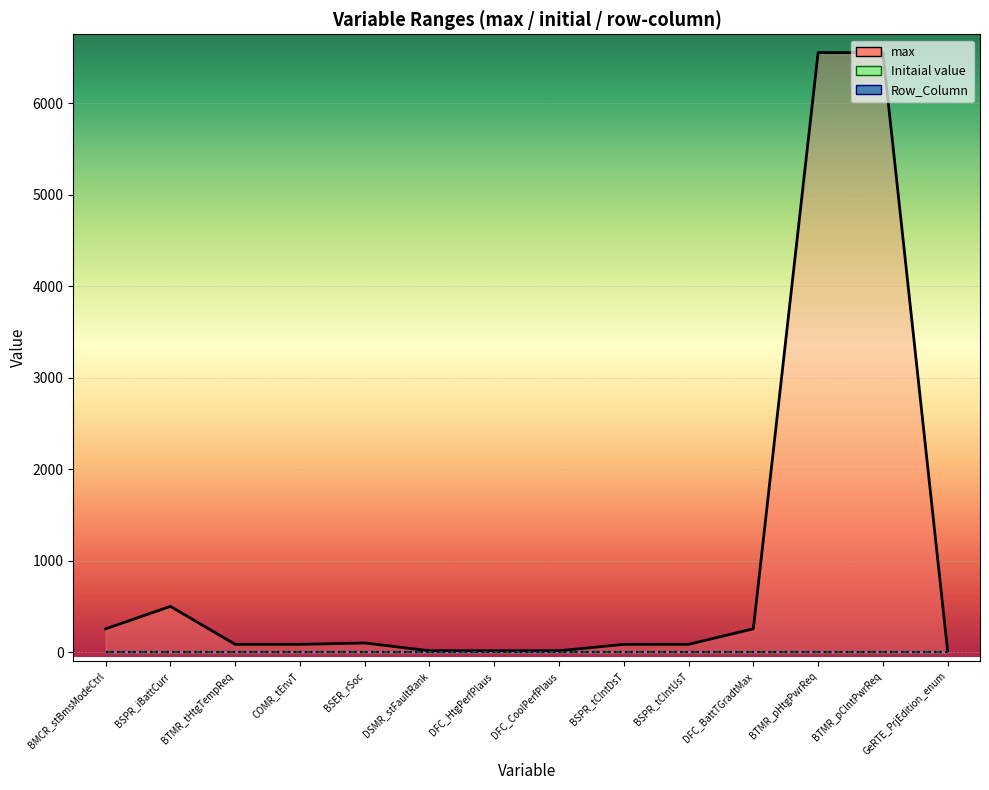

The max series shows 100 at BSER_rSoc. True or false?

True